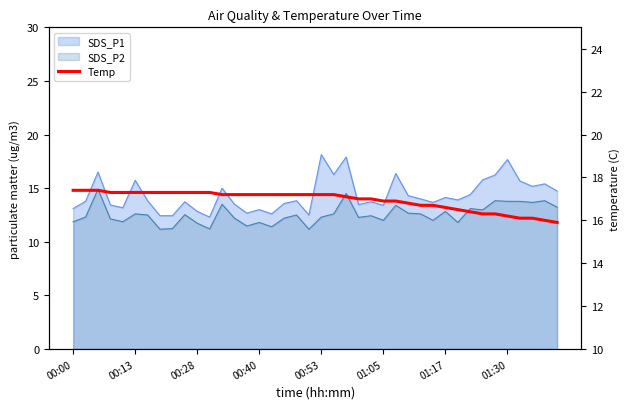

What is the sum of the values at 00:13 and 24?

34.4